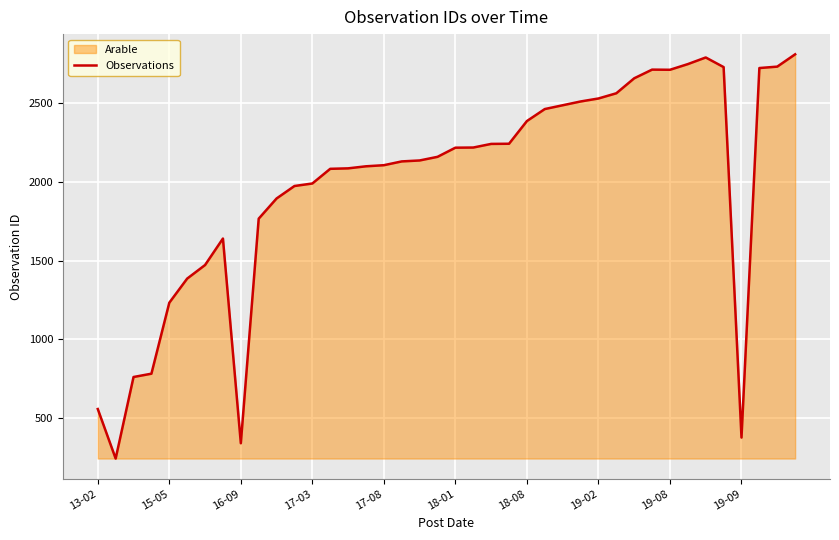

What is the smallest value displayed?

245